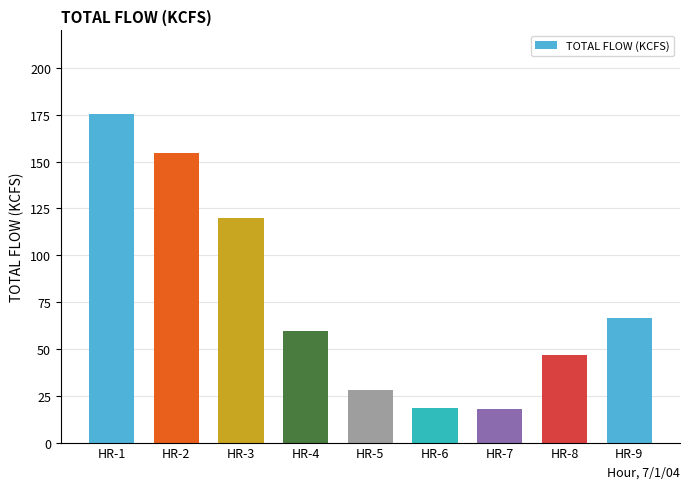

Where is the data nearest to the value 96?

HR-3